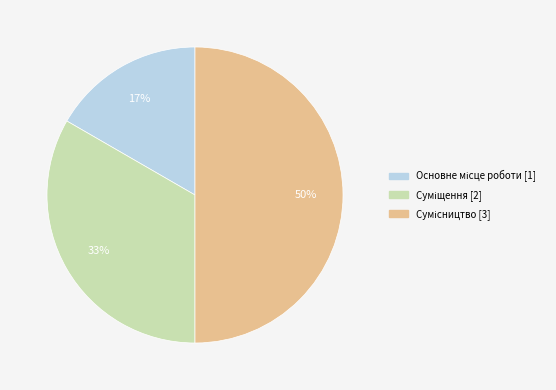

To the nearest percent, what is the difference between the largest and smallest slice percentages?

33%